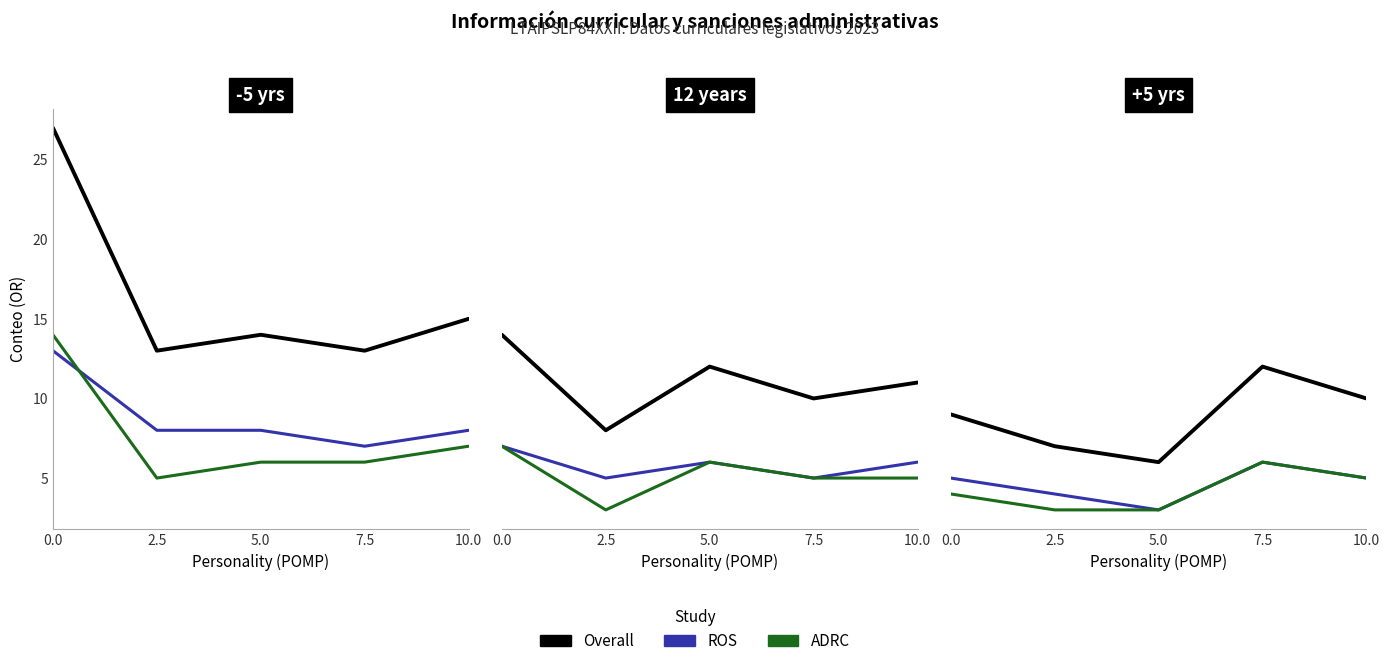

What are all the series names shown in the legend?

Overall, ROS, ADRC